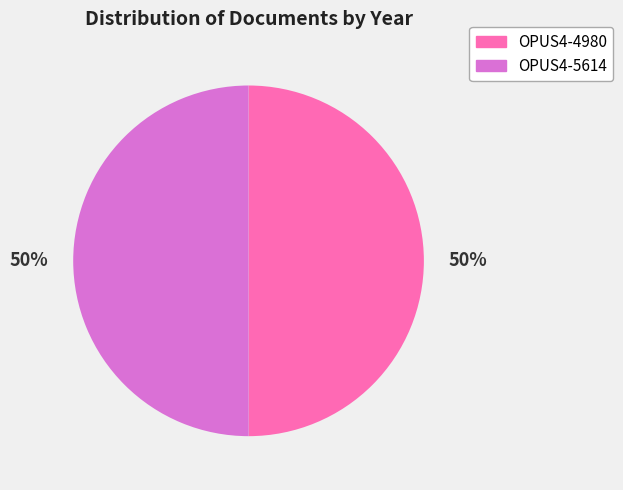

Approximately how many times larger is the value at OPUS4-4980 compared to OPUS4-5614?

1.0